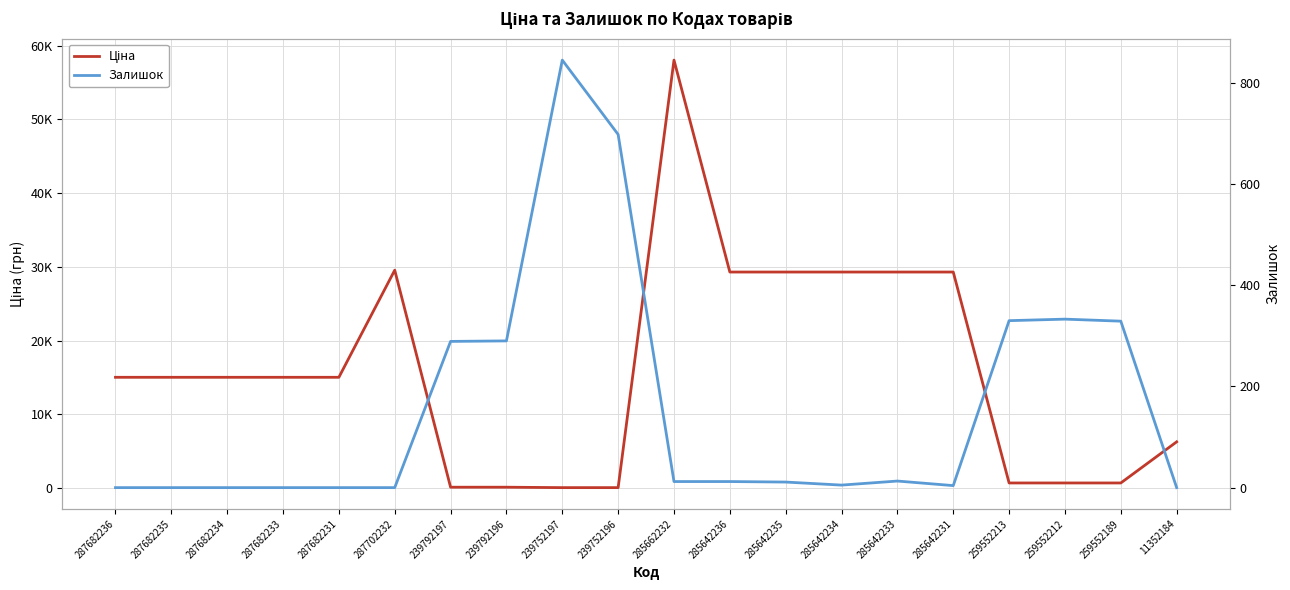

What is the sum of the Ціна values at 239752197 and 287682231?

15075.9